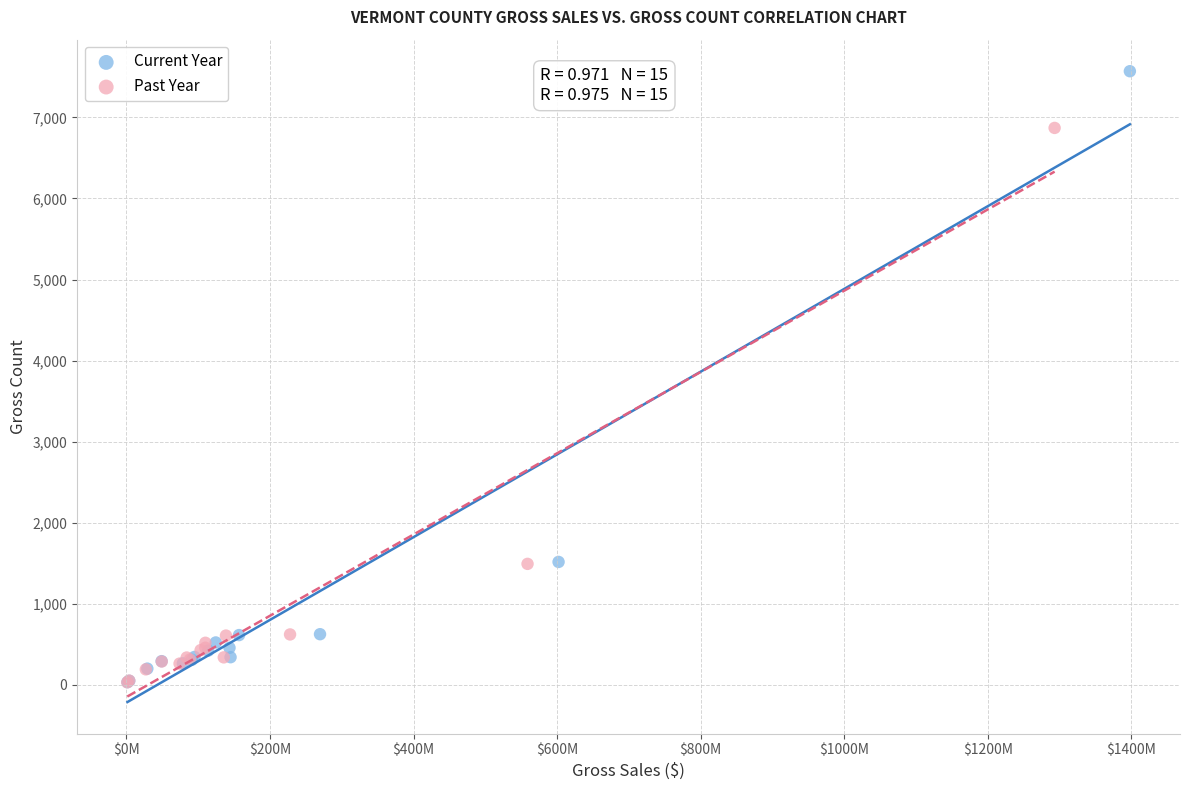

Which series contains the highest Y value?

Current Year